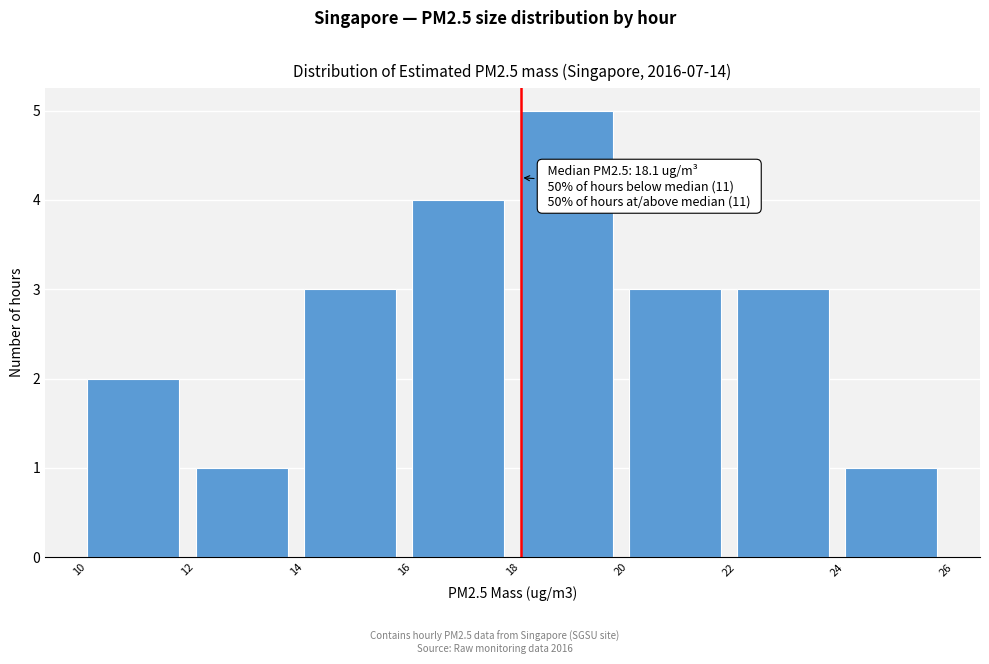

Which range on the x-axis has the tallest bar?

18 to 20